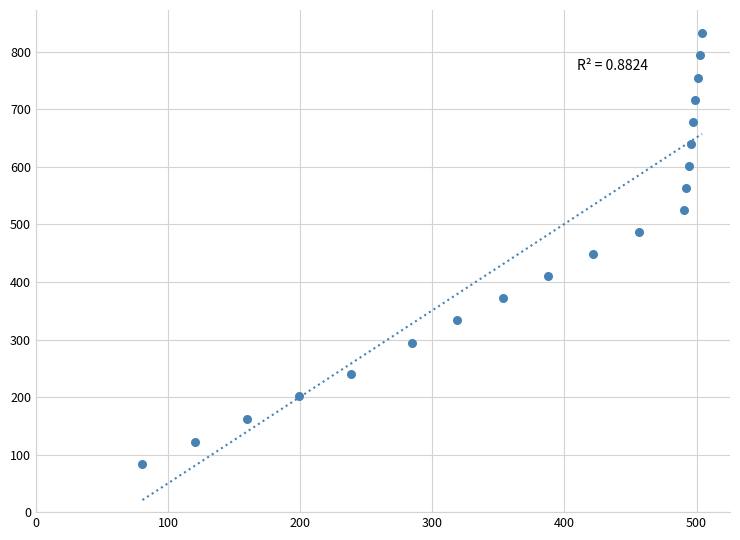

What is the range of Y values (max minus min)?

748.9